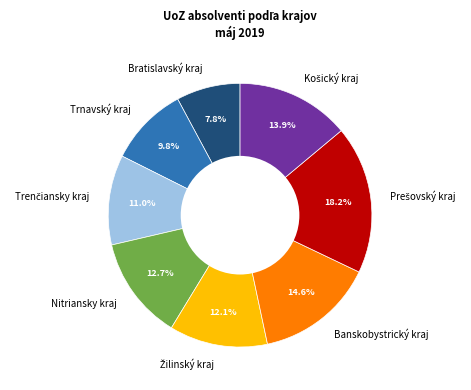

To the nearest percent, what is the difference between the largest and smallest slice percentages?

10%